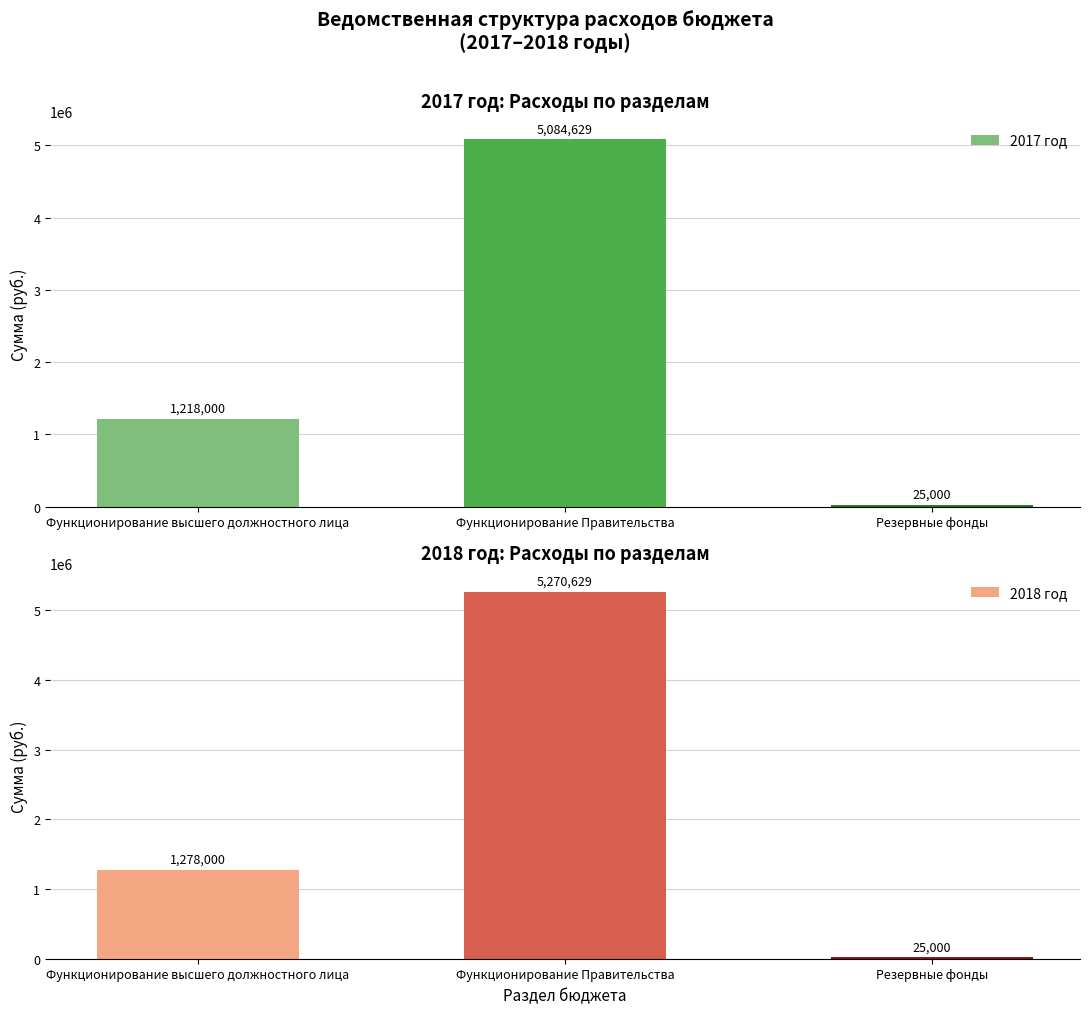

Between Функционирование высшего должностного лица and Резервные фонды, which is larger?

Функционирование высшего должностного лица